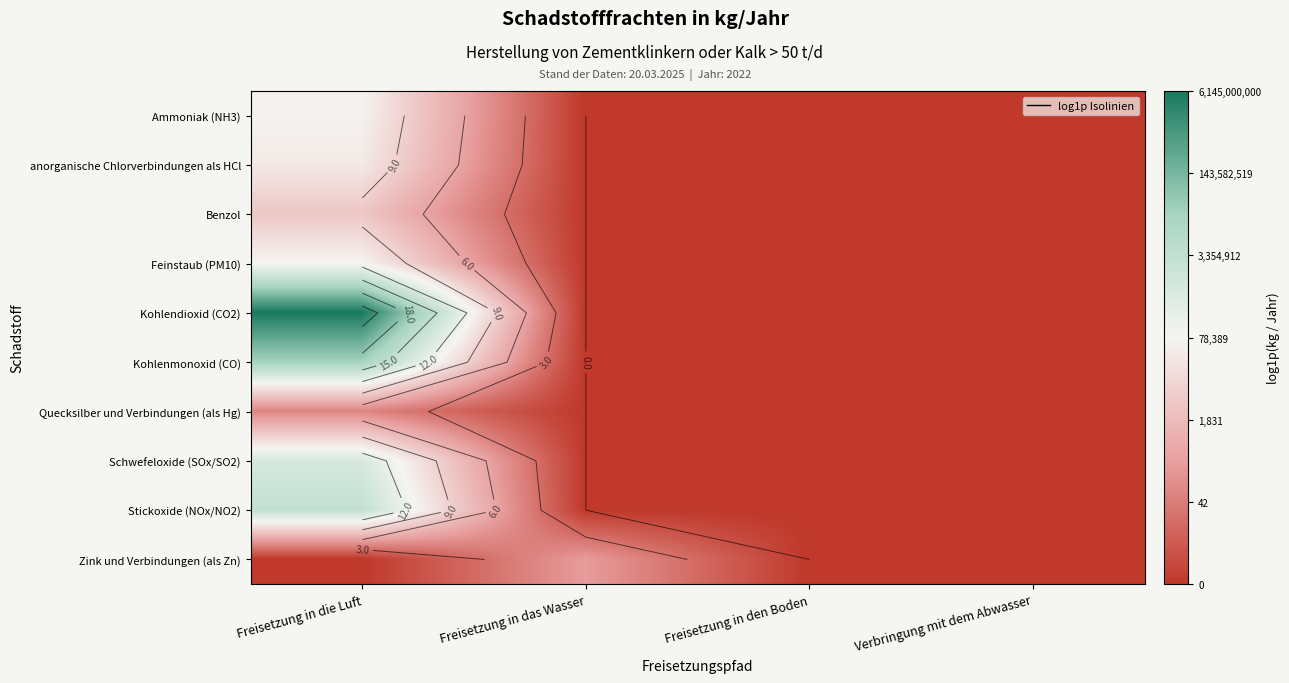

The value of Zink und Verbindungen (als Zn) at Freisetzung in das Wasser is 5.5. True or false?

True